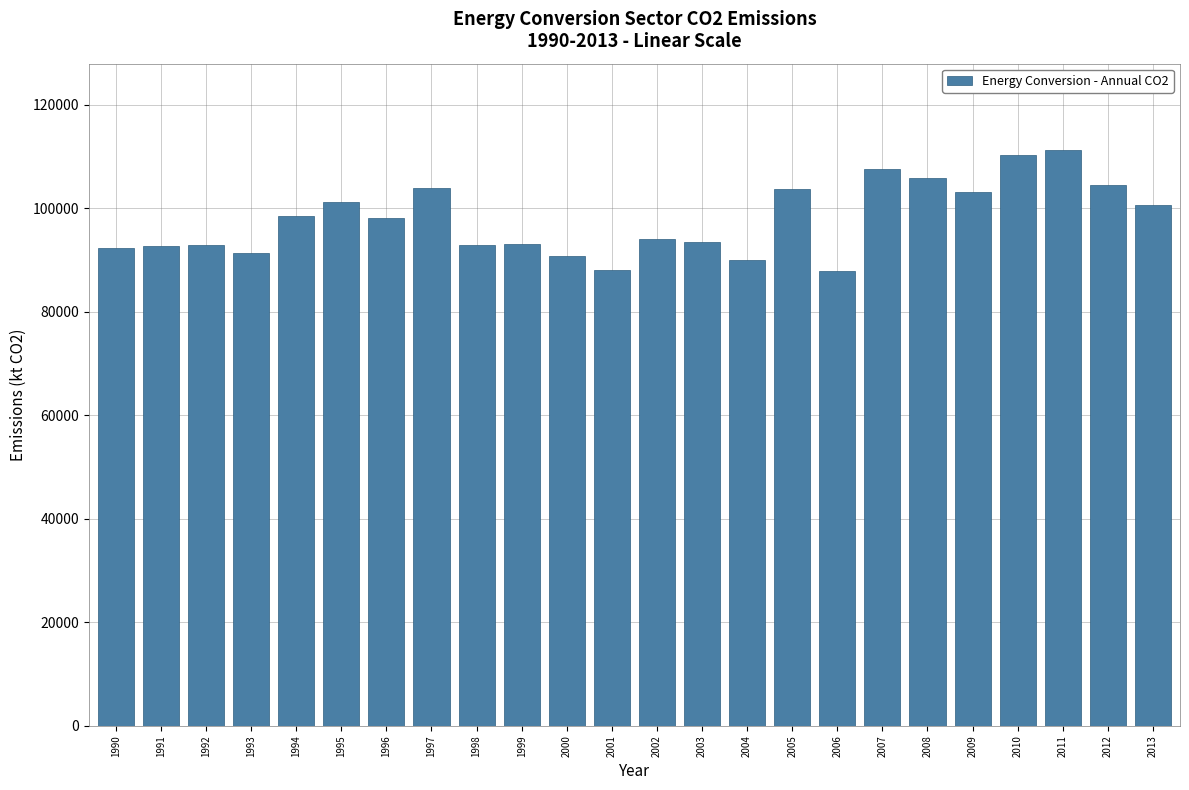

What is the ratio of the value at 2012 to the value at 2000?

1.2